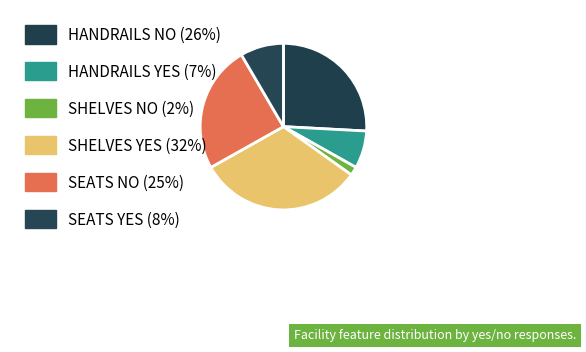

Is it true that SEATS NO is 25% of the pie?

True